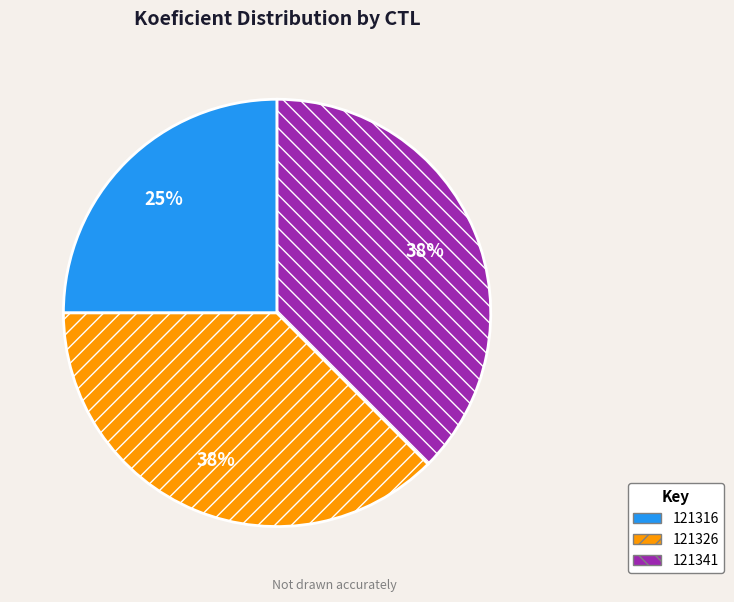

To the nearest percent, what is the combined percentage of 121326 and 121341?

75%